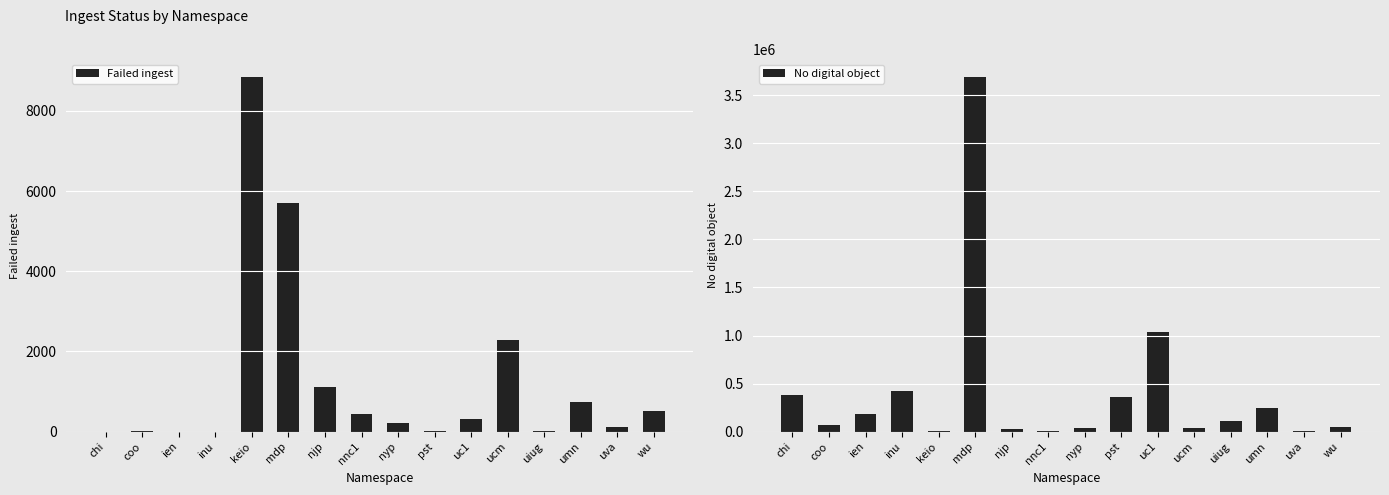

Which label corresponds to the largest value in the chart?

mdp